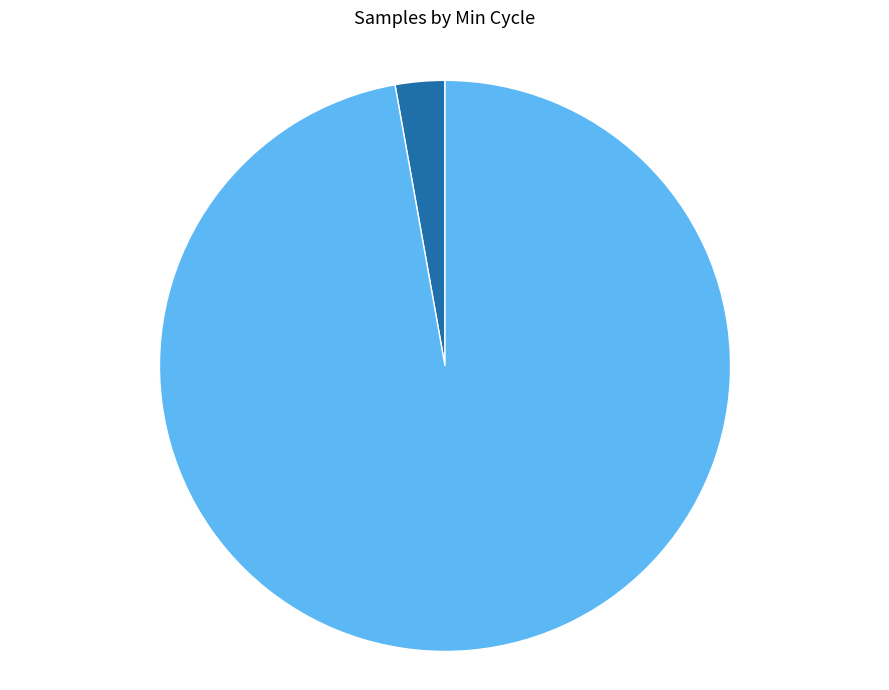

Is there any slice that represents more than half of the pie?

Yes